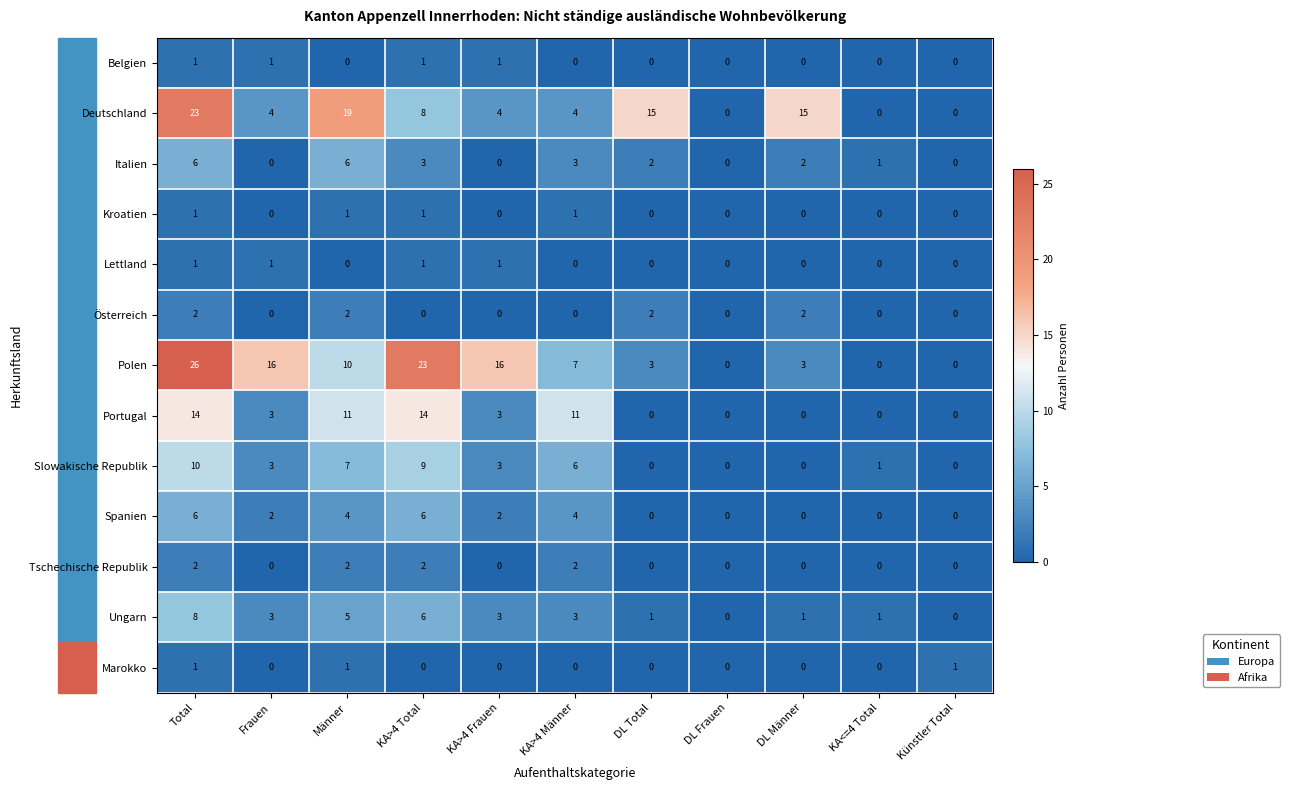

Is it true that Marokko equals 2 at Männer?

False